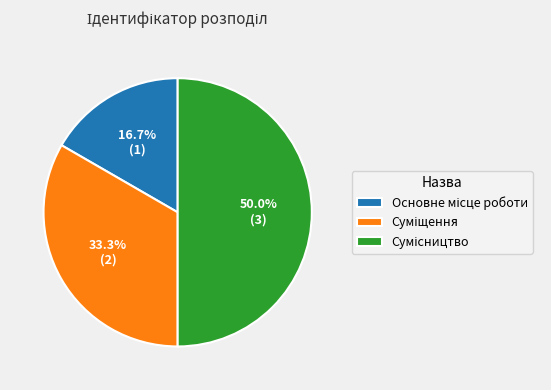

Rank the categories by value from lowest to highest.

Основне місце роботи, Суміщення, Сумісництво